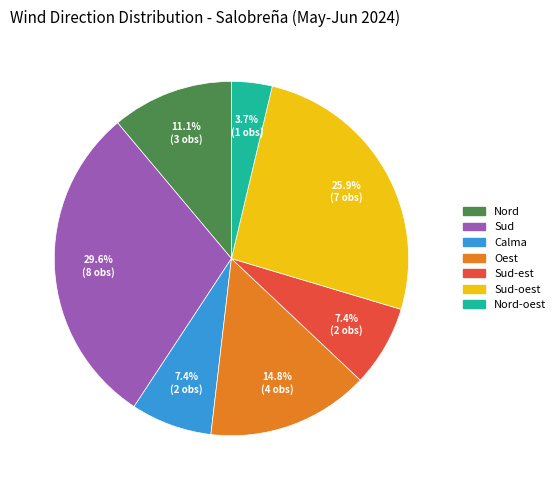

Is there any slice that represents more than half of the pie?

No